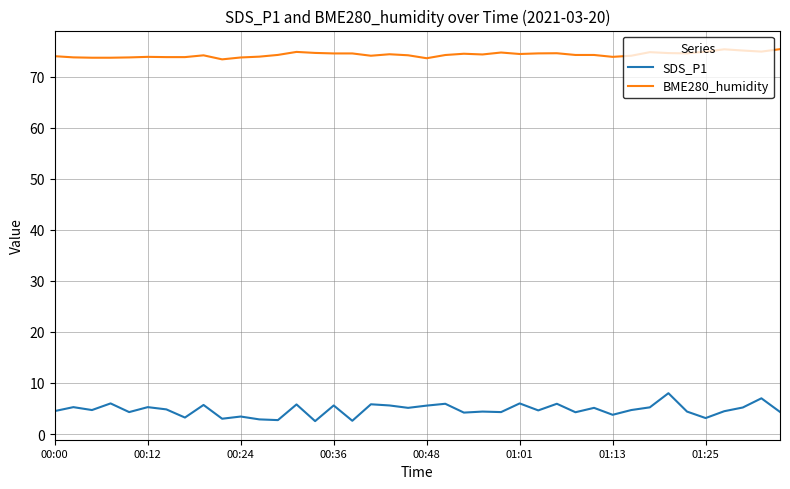

Which series has the largest range (max minus min)?

SDS_P1